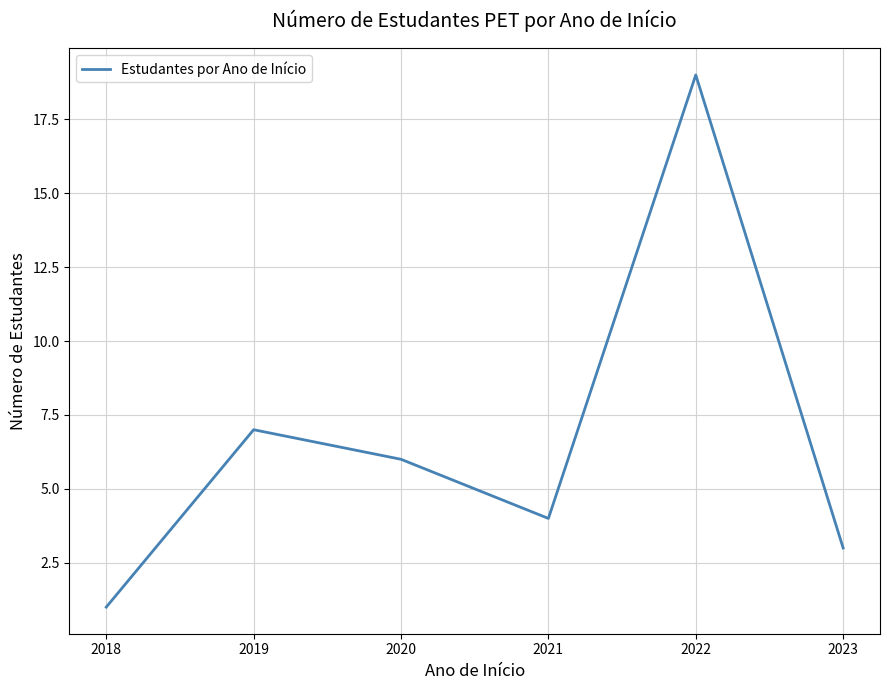

What is the sum of the values at 2018 and 2022?

20